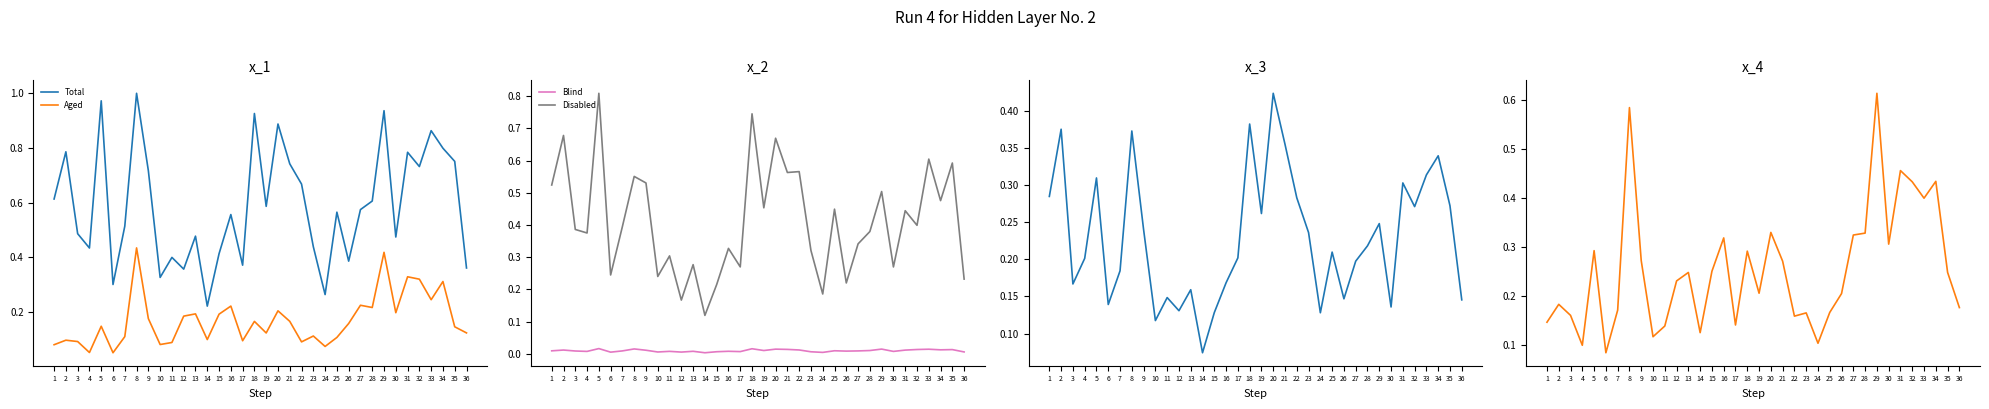

At which category does Aged 65+ reach its first local valley?

4